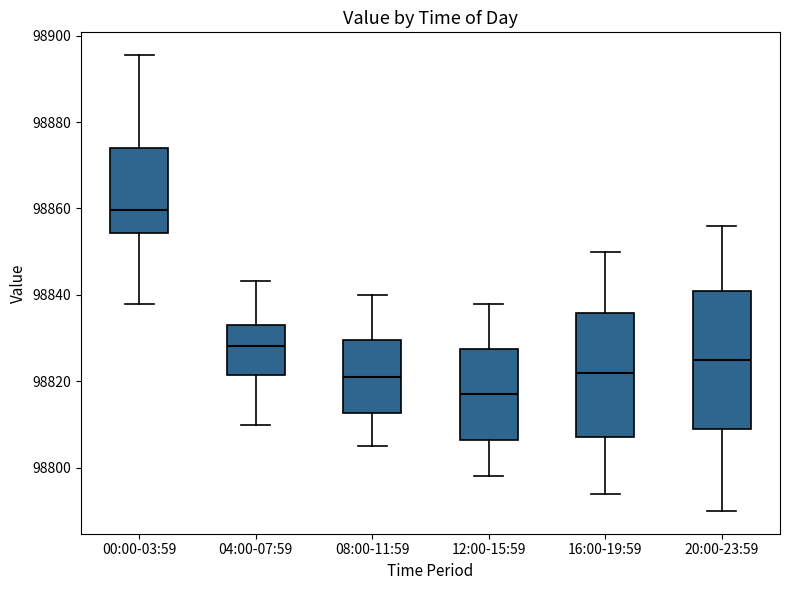

Which box has the highest median line?

00:00-03:59